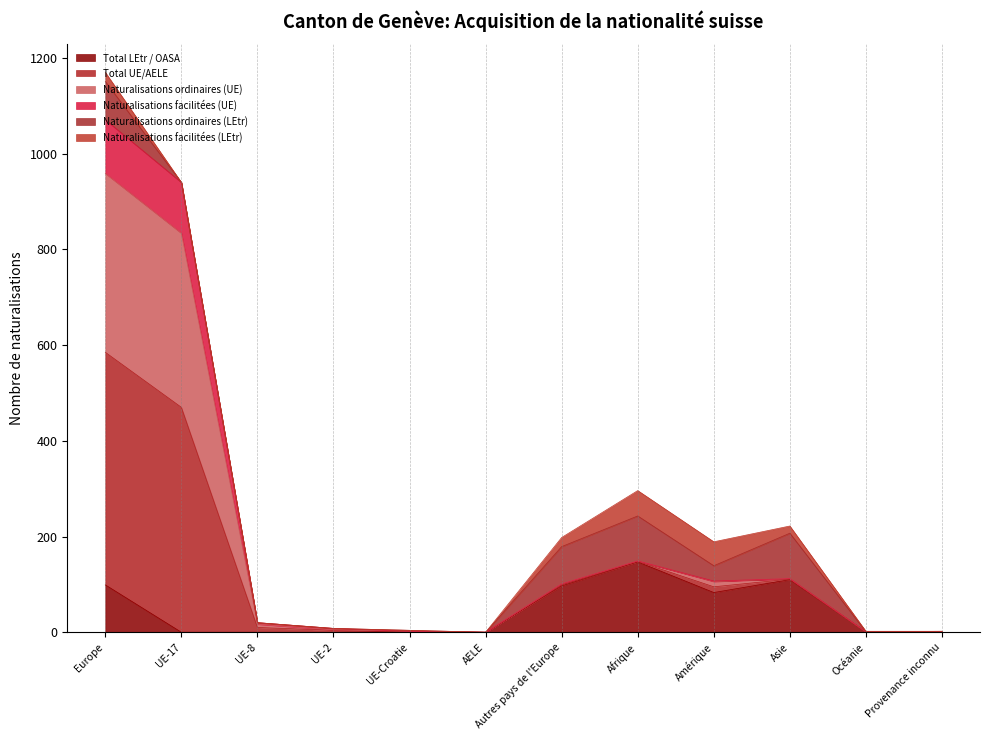

What position from the right is UE-8?

10